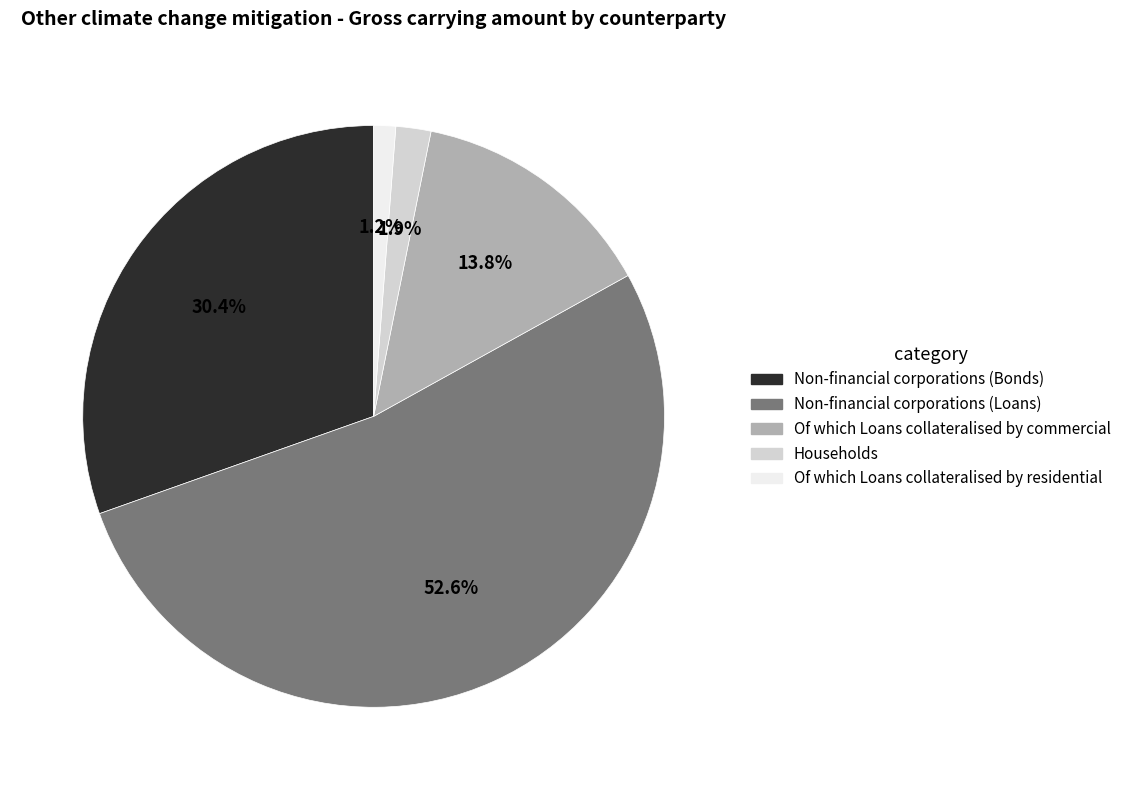

How many slices are in this pie chart?

5